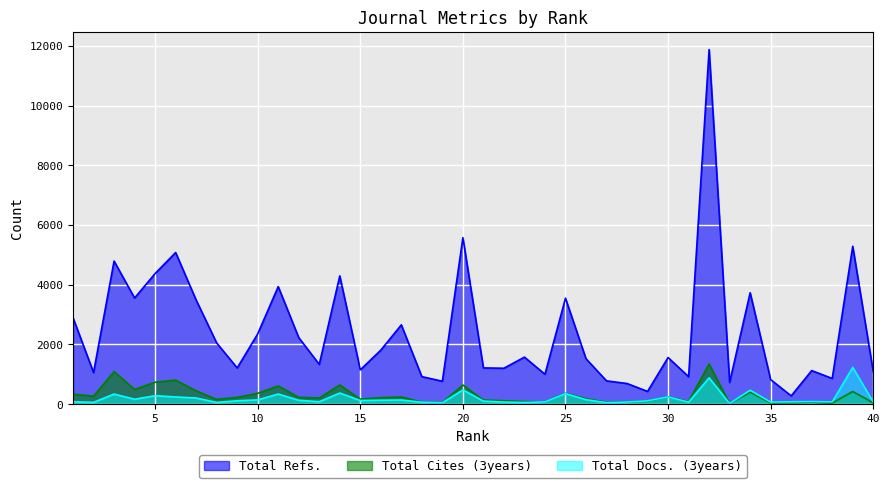

True or false: Total Refs. and Total Cites (3years) intersect in this chart.

False